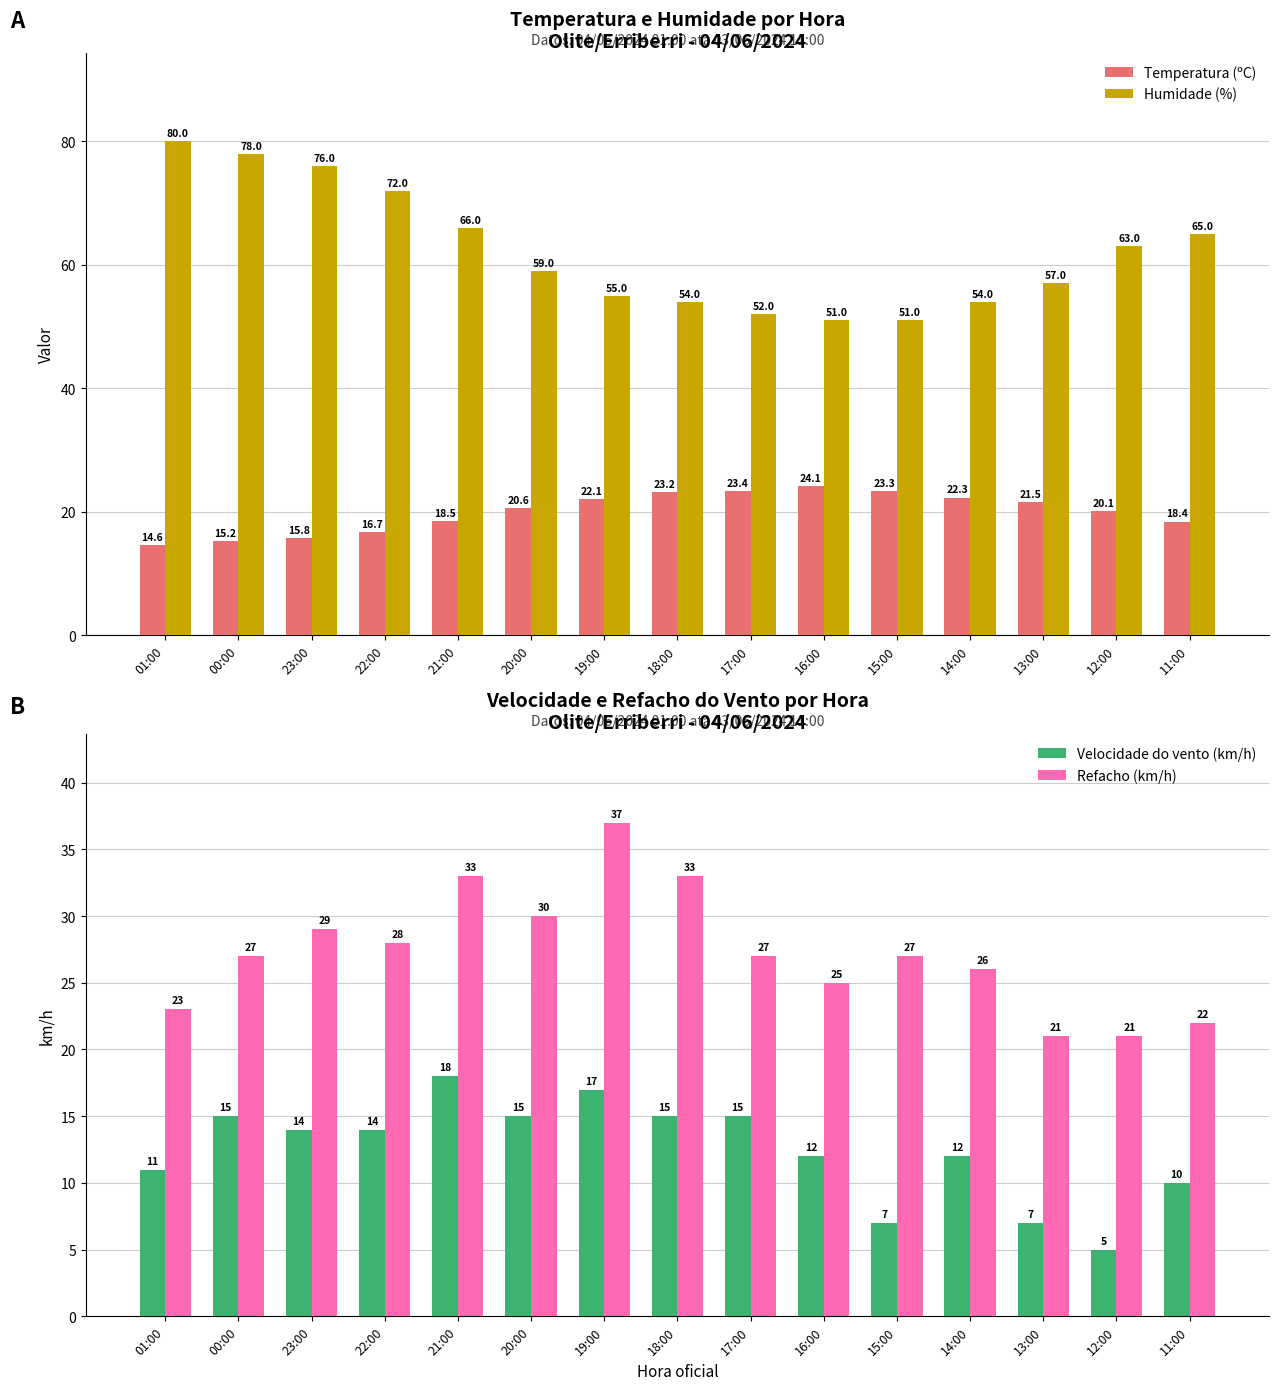

What position from the left is 22:00?

4